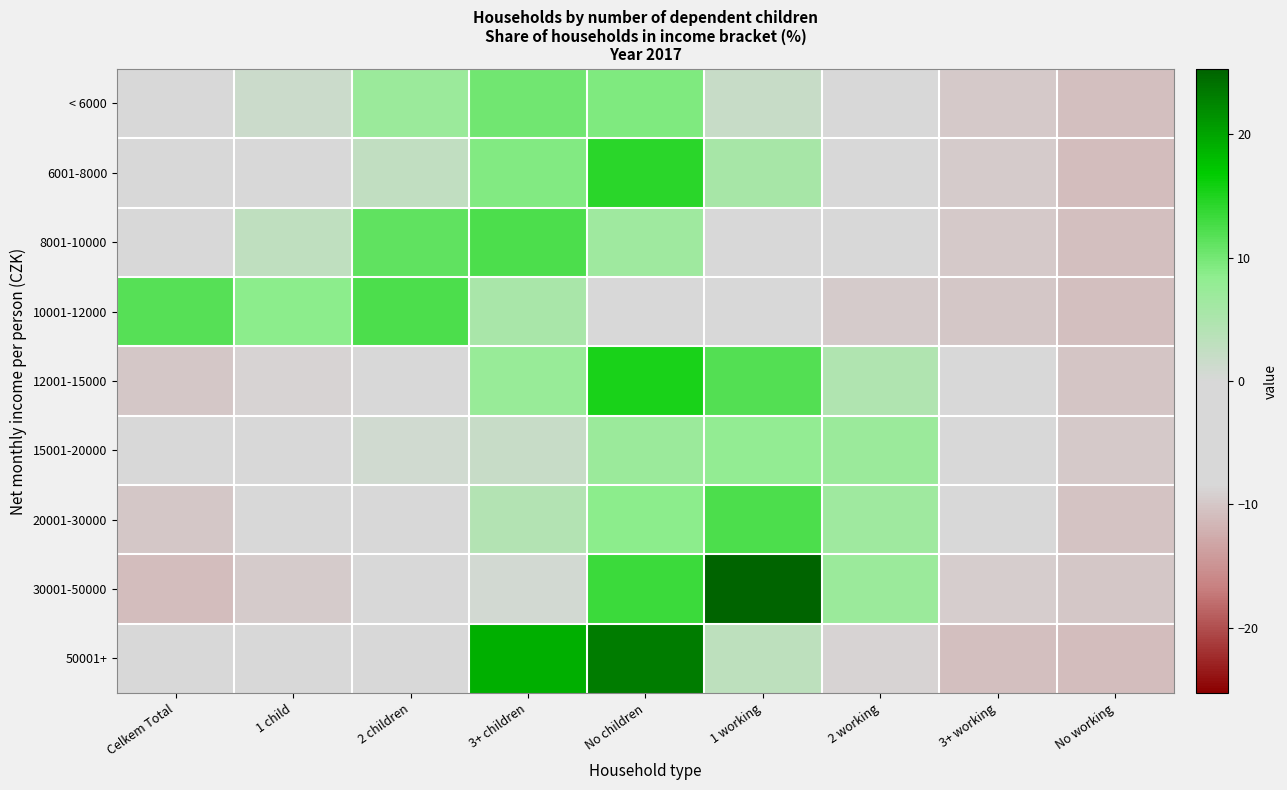

Which category has the lowest value across all series?

No working